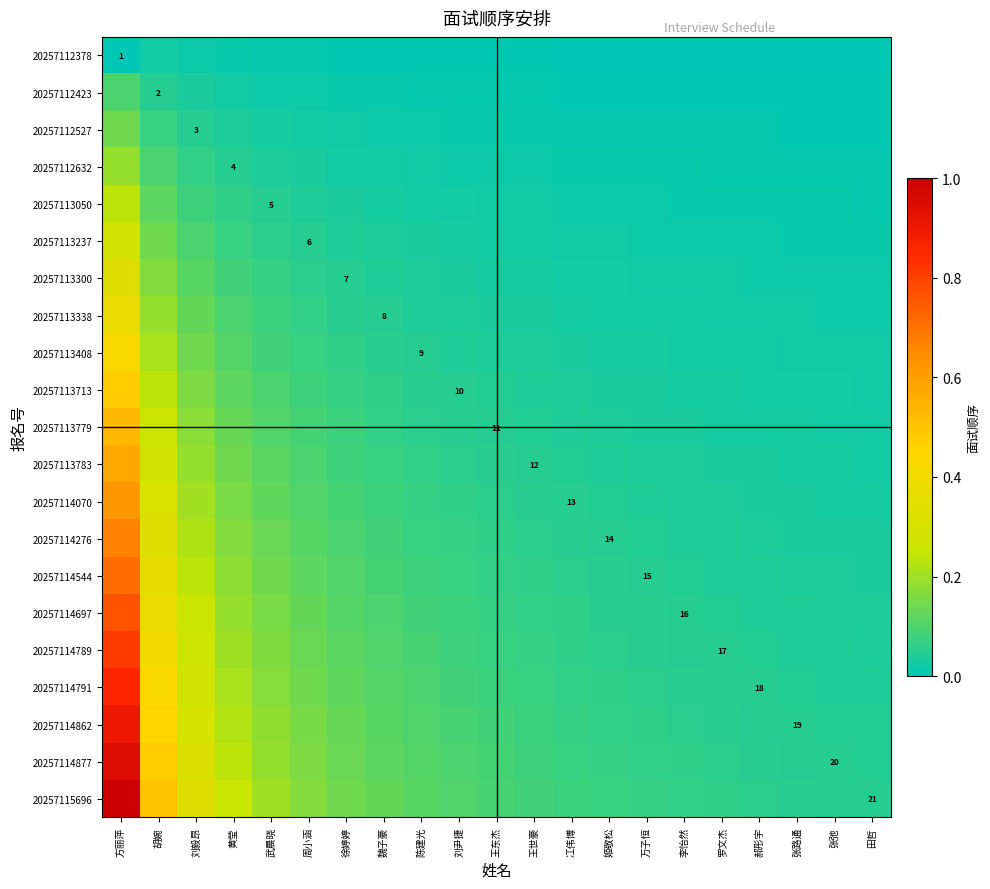

The value of 20257114789 at 陈建光 is 0.0. True or false?

False